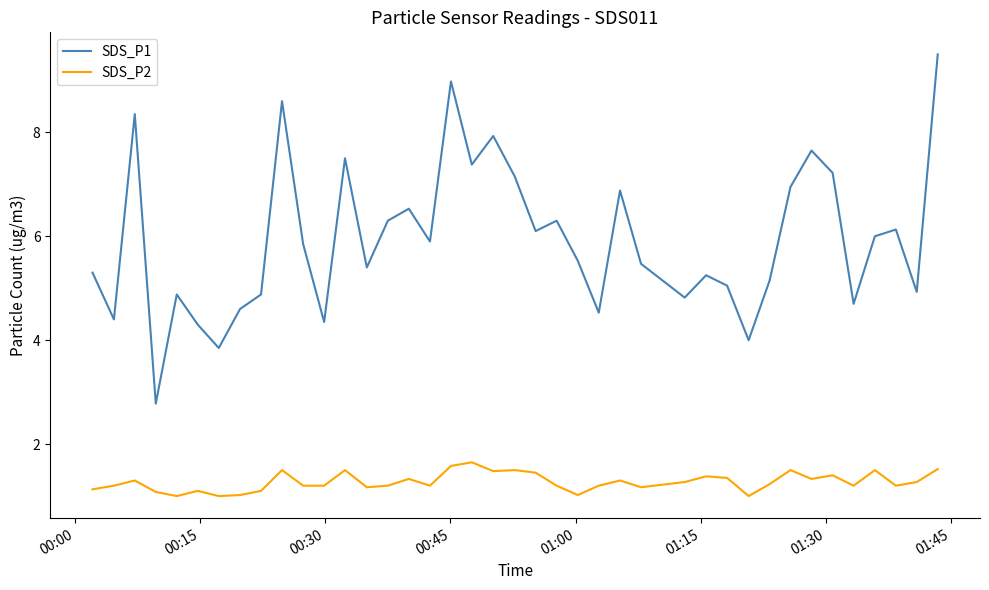

Rank the series by their average value, from lowest to highest.

SDS_P2, SDS_P1